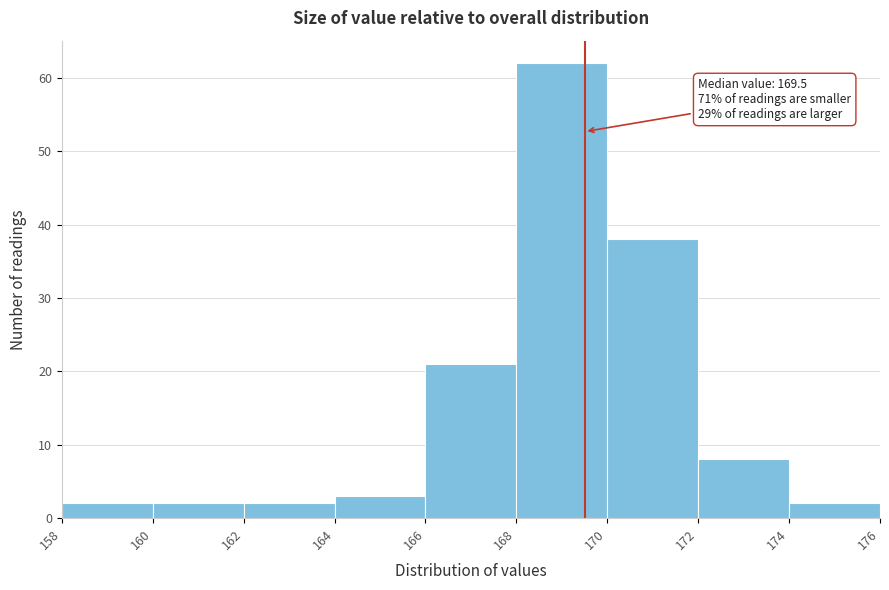

Which range on the x-axis has the tallest bar?

168 to 170